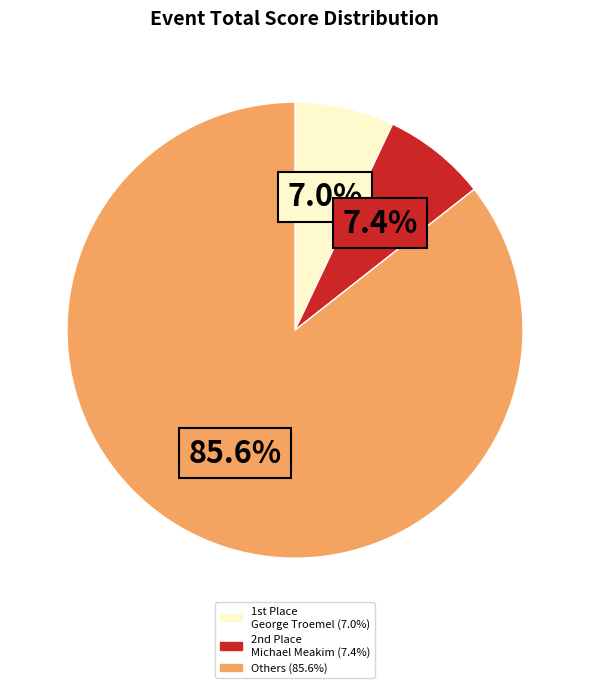

Count the number of slices in the pie.

3